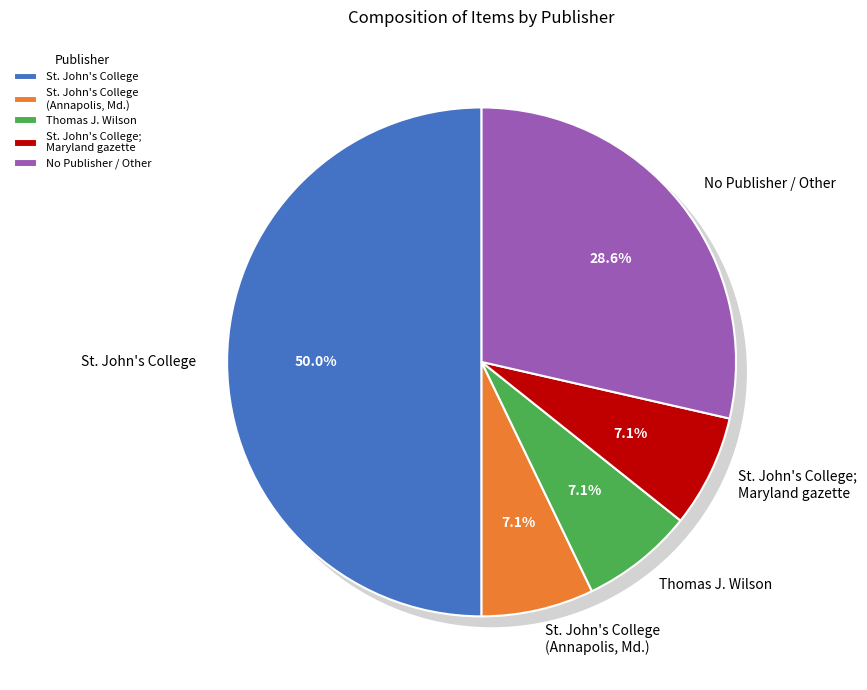

Which slice is the smallest?

Thomas J. Wilson